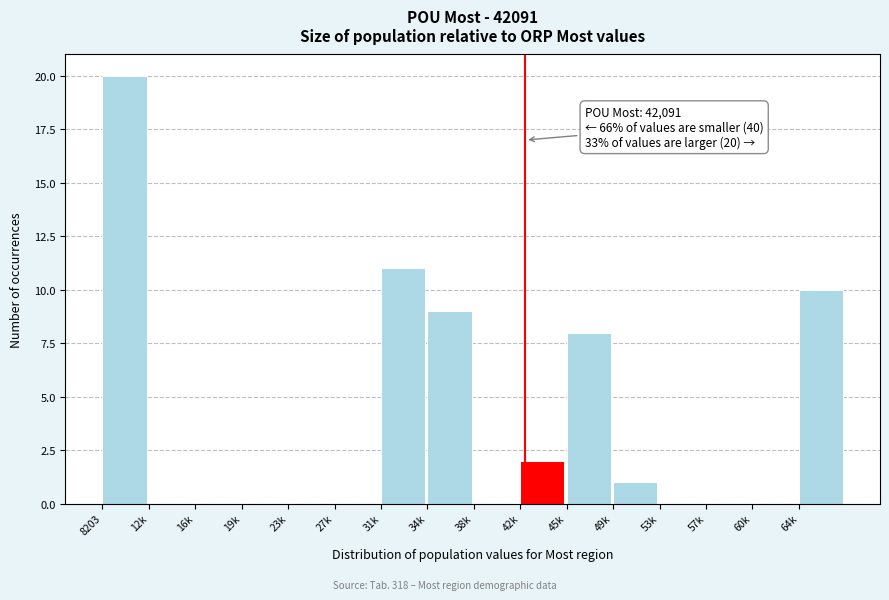

Reading right to left, list all the values displayed in this chart.

64k=10	60k=0	57k=0	53k=0	49k=1	45k=8	42k=2	38k=0	34k=9	31k=11	27k=0	23k=0	19k=0	16k=0	12k=0	8203=20